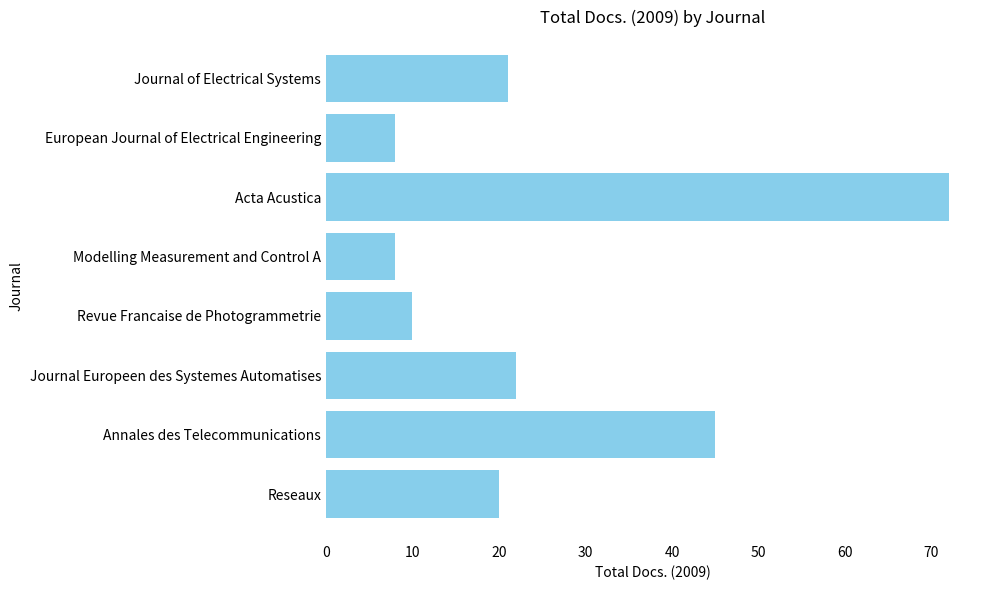

Where is the data nearest to the value 40?

Annales des Telecommunications